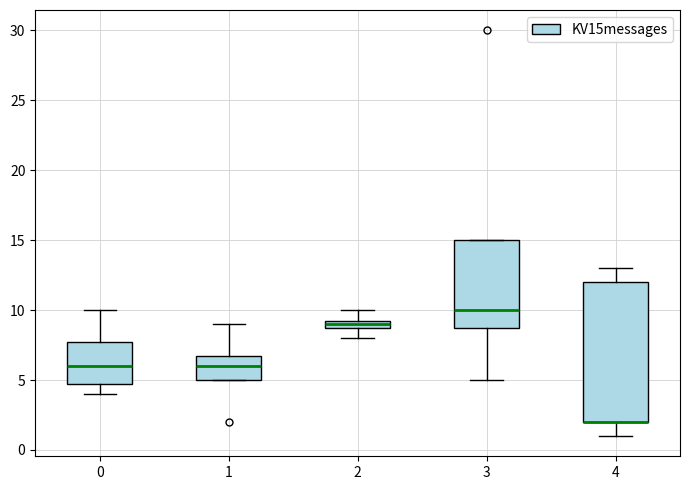

Comparing the boxes themselves (not the whiskers), which one is the tallest?

4